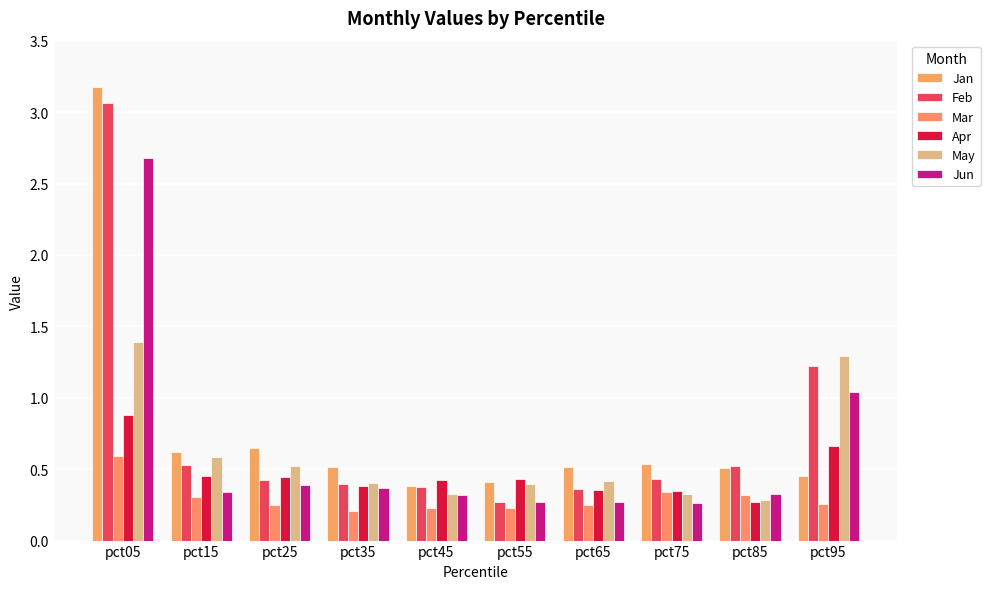

What is the maximum value shown in the chart?

3.2